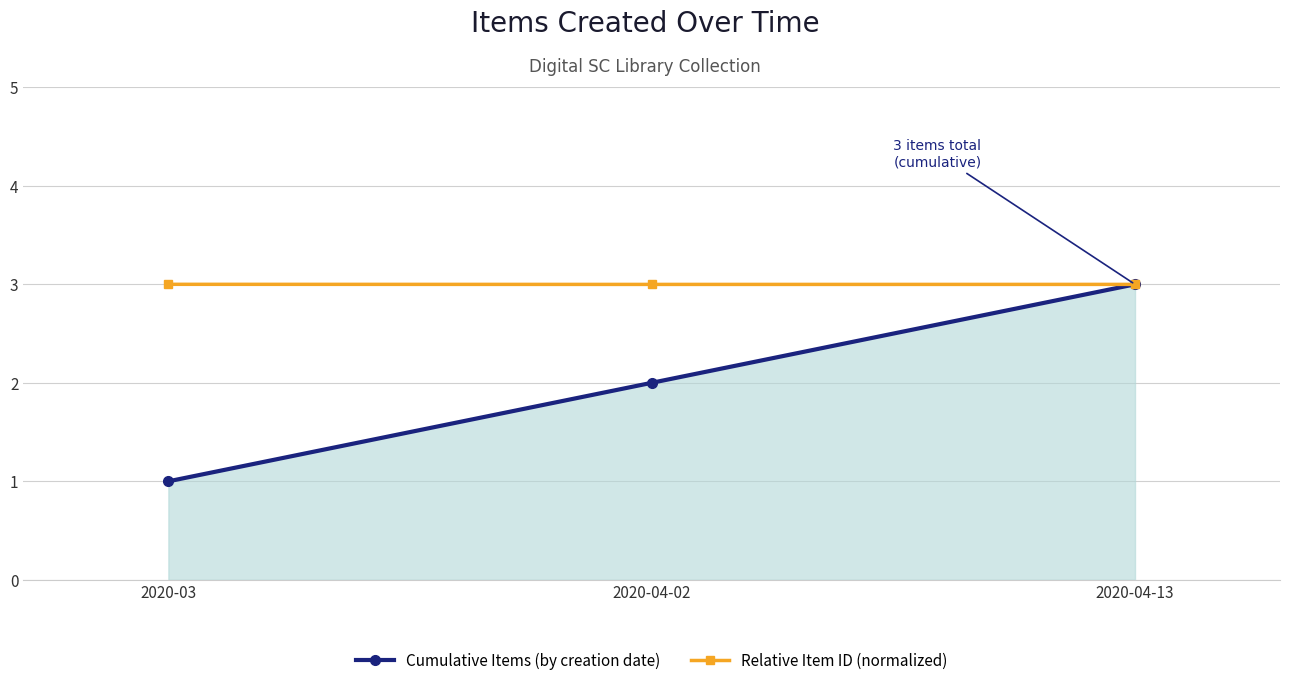

How many lines are shown in the chart?

2